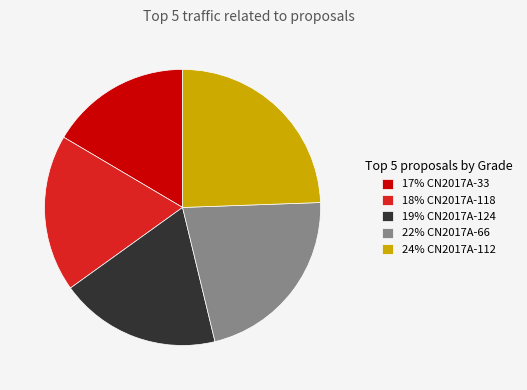

Does any single category account for the majority?

No